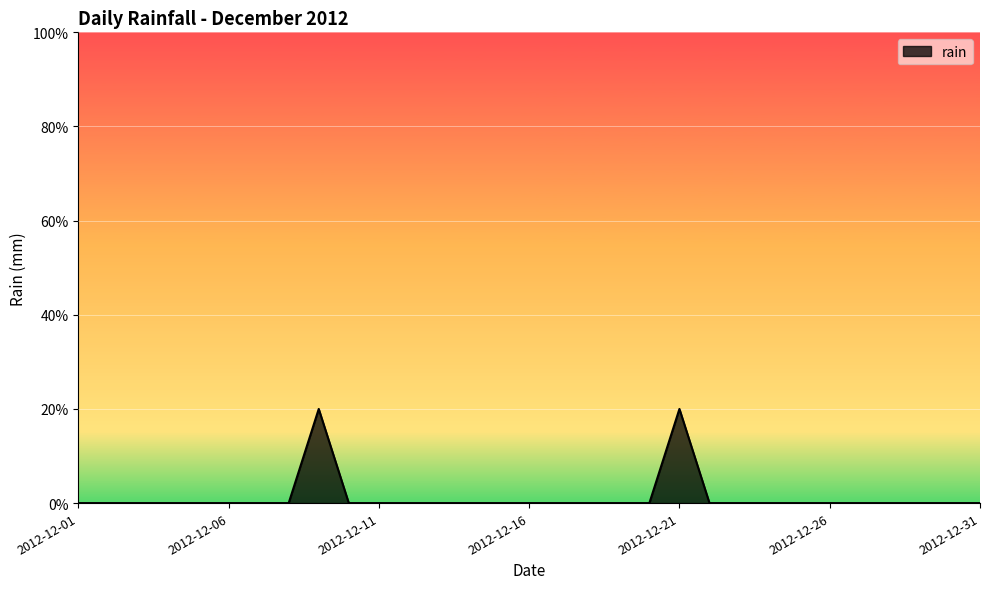

Is this an area chart (filled region under the line)?

Yes